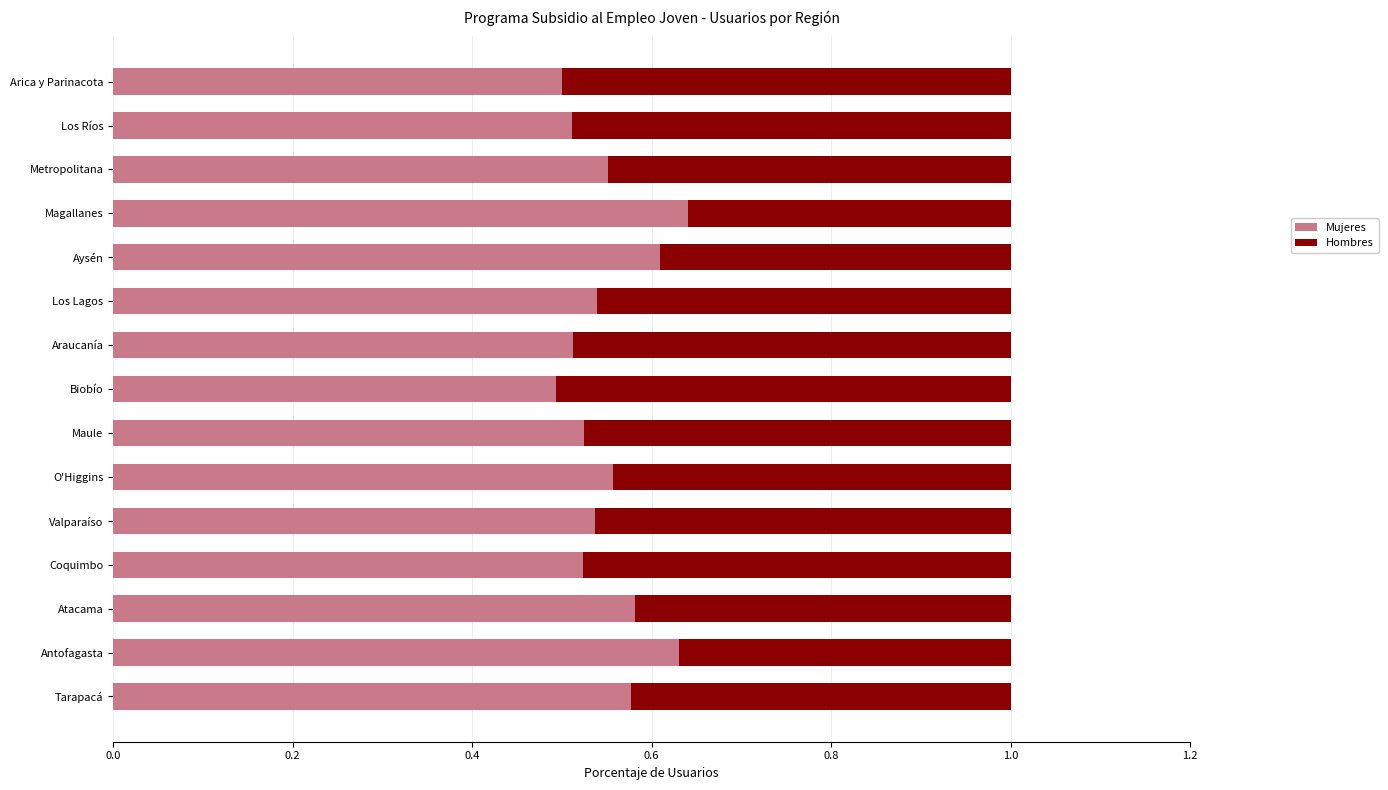

At which label does Mujeres reach its peak?

Magallanes